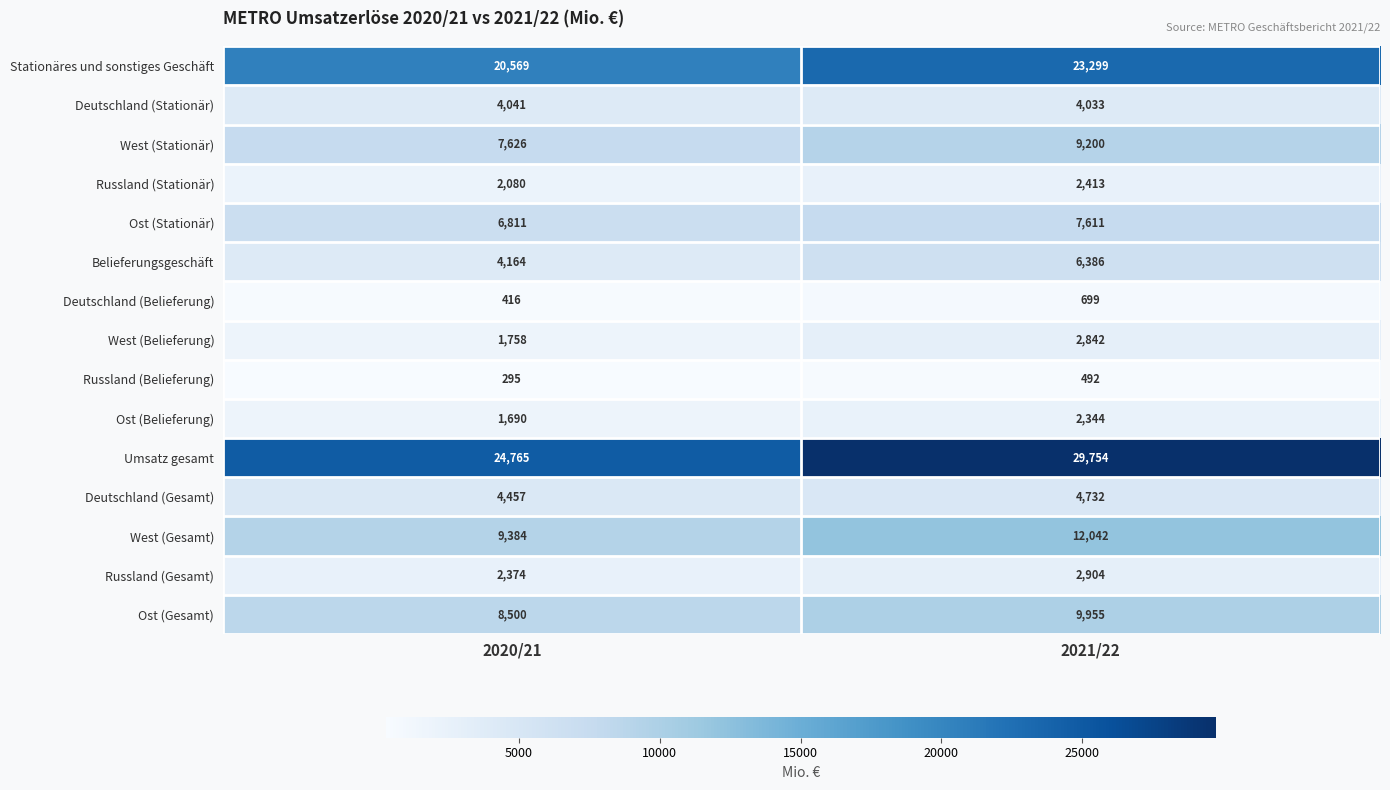

What is the minimum value shown in the chart?

295